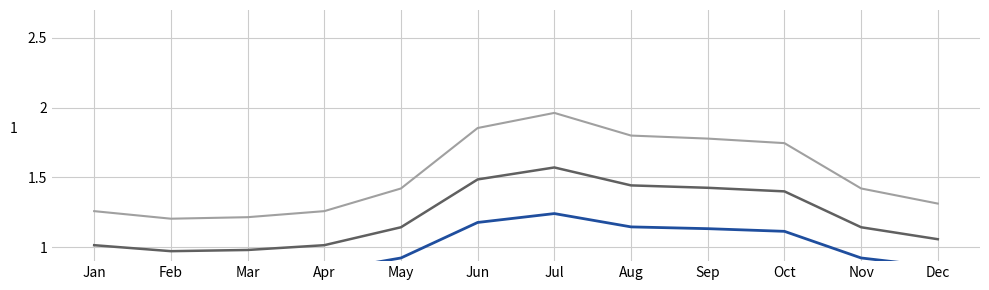

True or false: Opdracht 1 has a value of 0.4 at Jul.

False